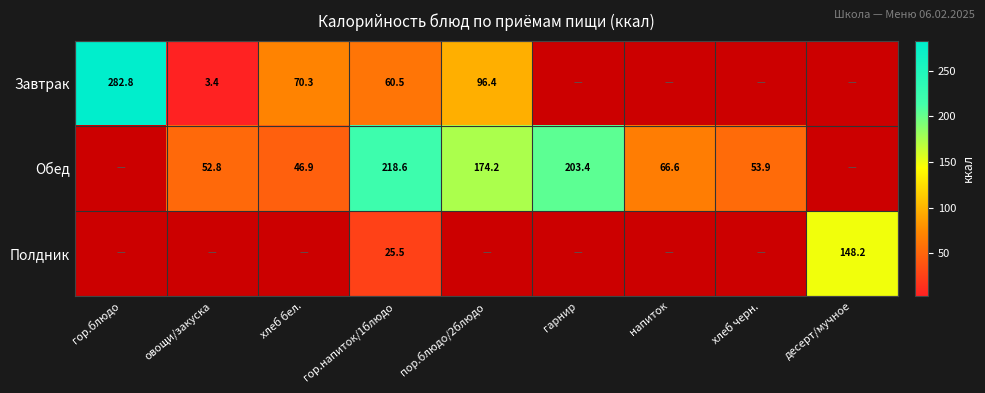

How many Обед values are between 52 and 203?

4